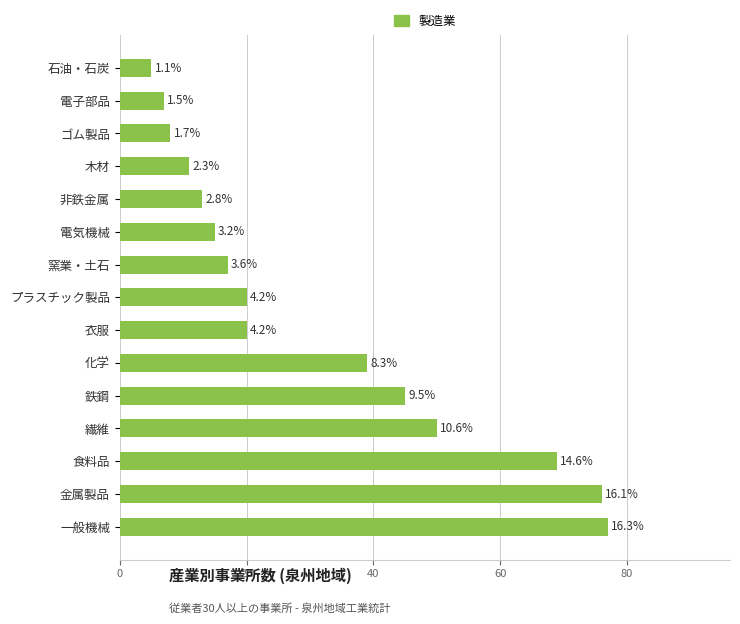

What is the average value?

31